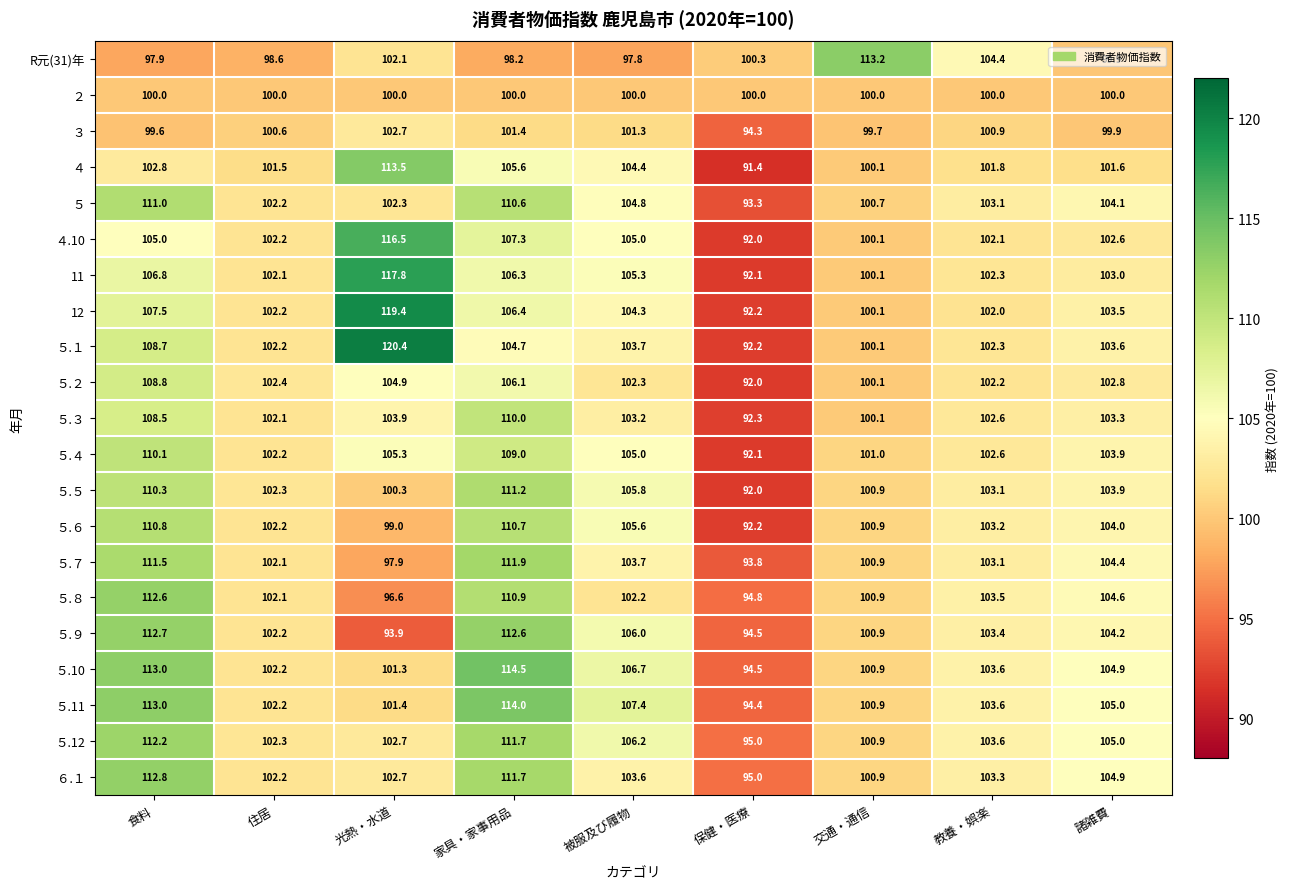

What is the minimum value shown in the chart?

91.4